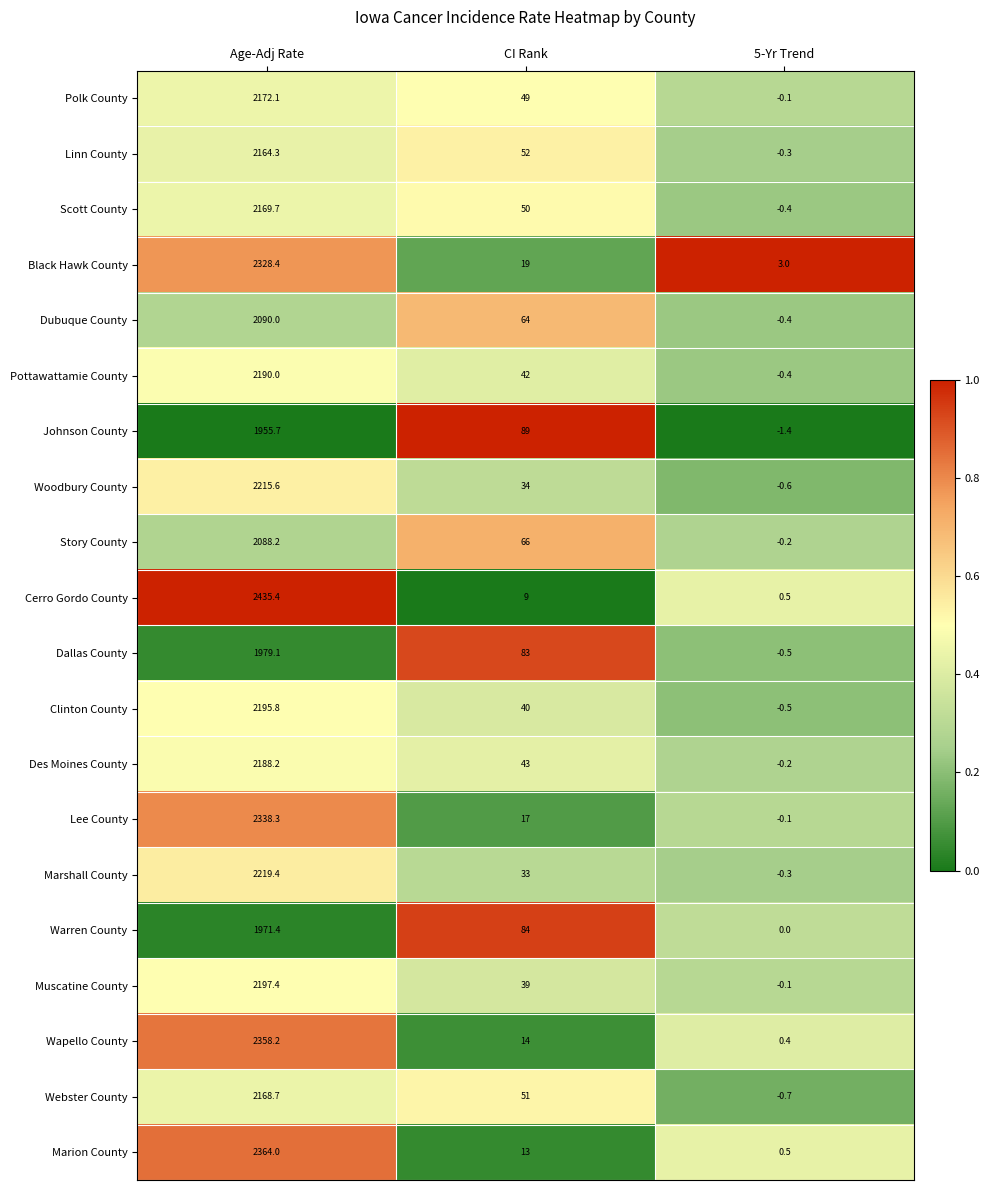

Is it true that Pottawattamie County equals 42.0 at CI Rank?

True